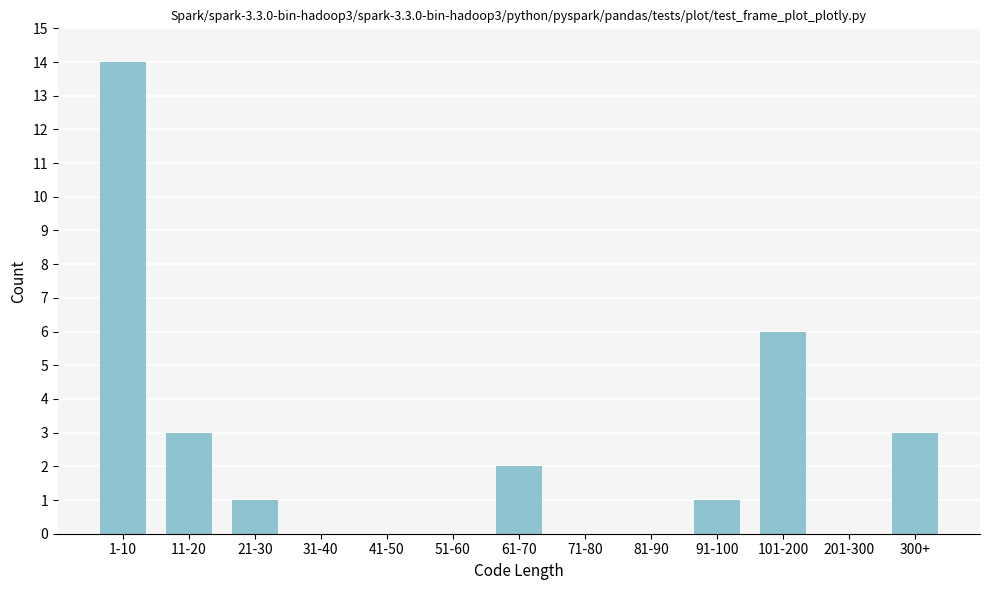

Reading left to right, transcribe all the data shown in this chart.

1-10=14	11-20=3	21-30=1	31-40=0	41-50=0	51-60=0	61-70=2	71-80=0	81-90=0	91-100=1	101-200=6	201-300=0	300+=3